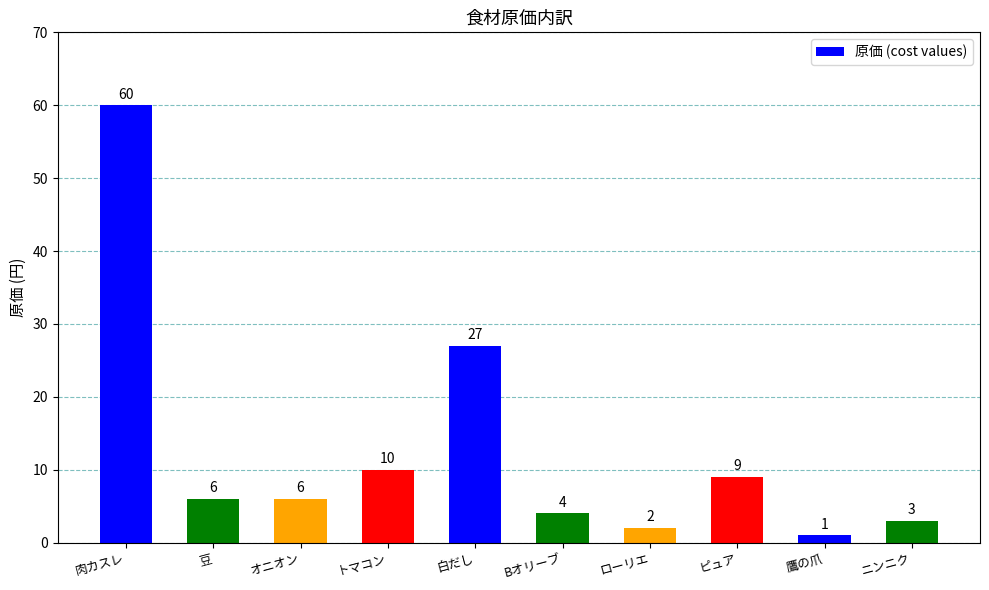

Is it true that the value at 肉カスレ is 60?

True